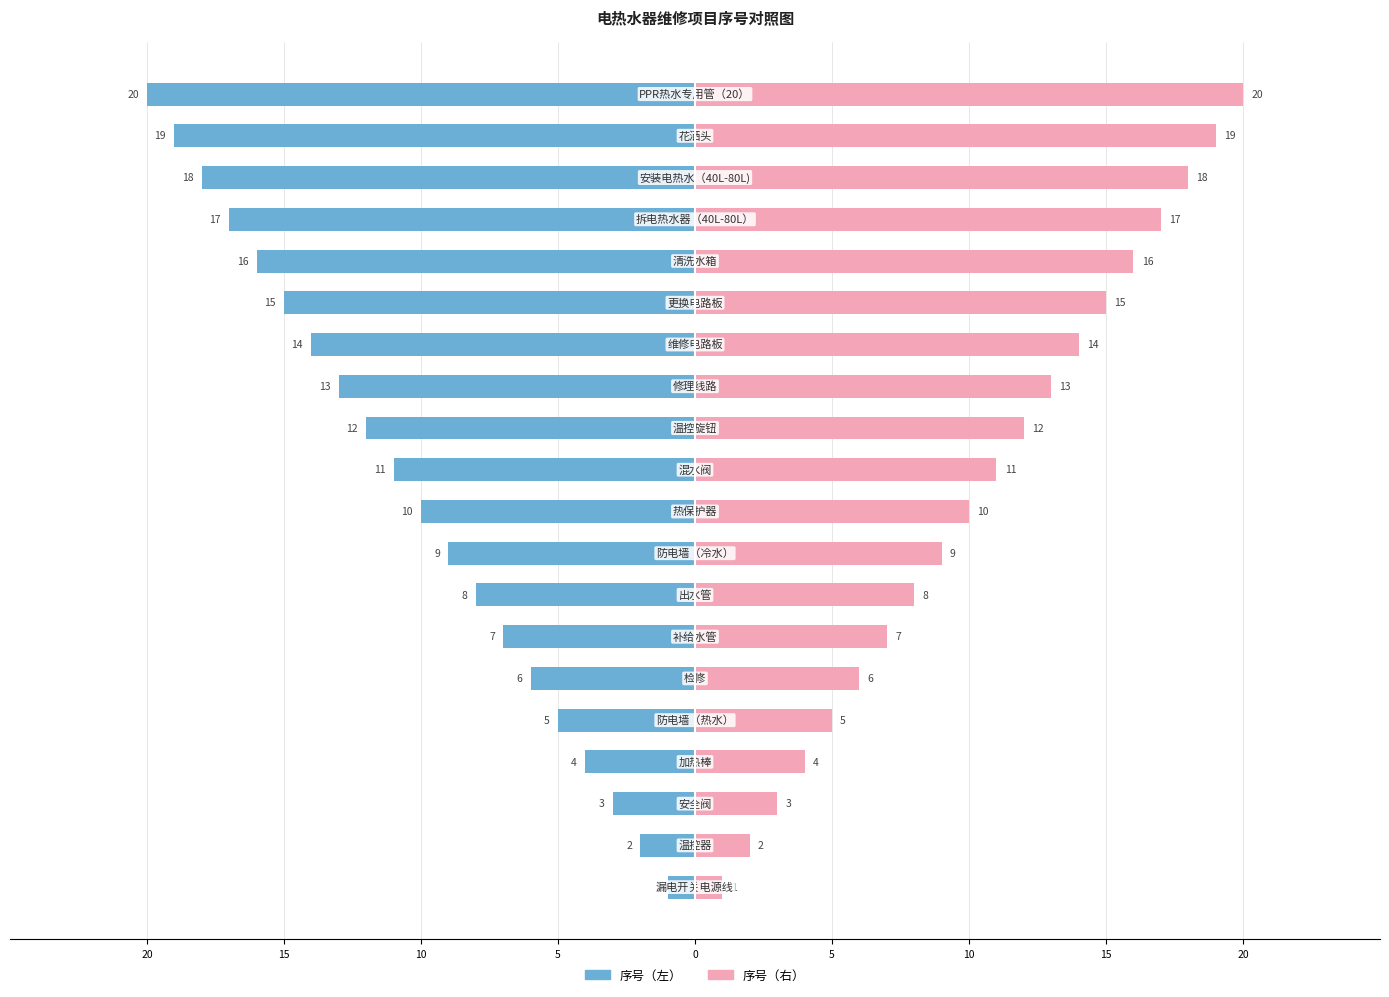

How many values in the 序号（右） series are below 11?

10